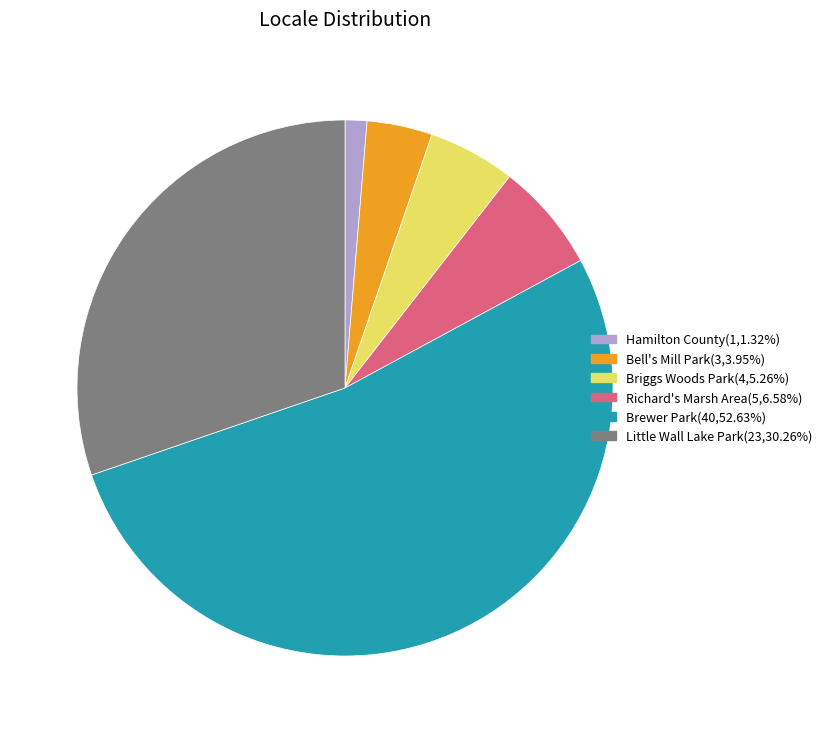

What is the smallest slice in the pie chart?

Hamilton County